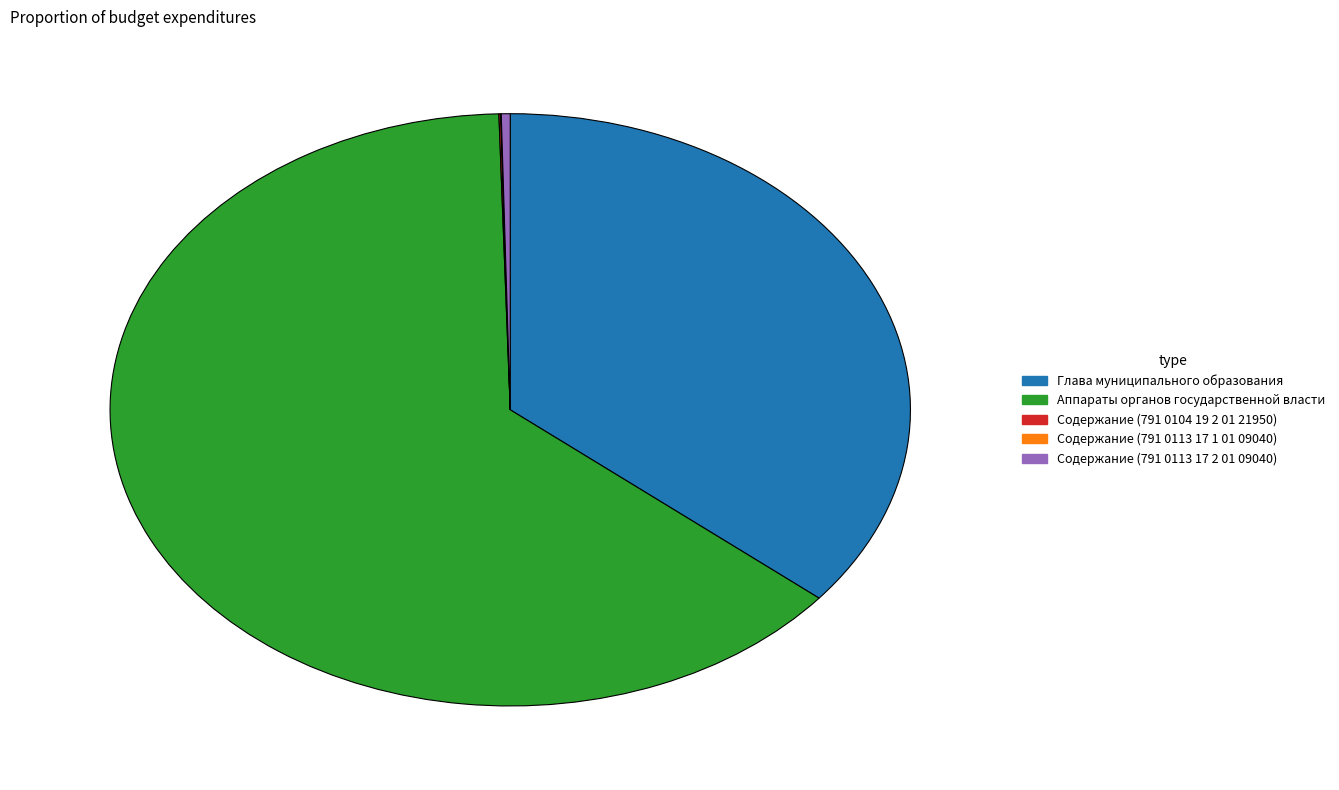

What is the largest slice in the pie chart?

Аппараты органов государственной власти